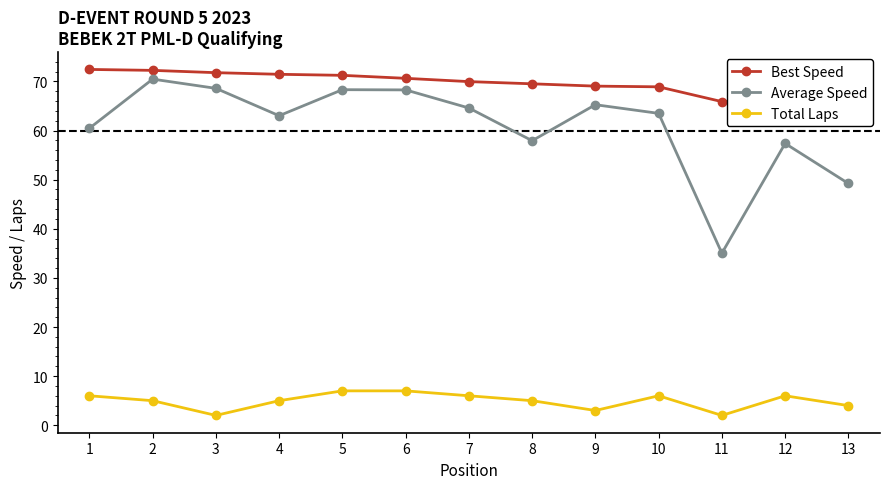

Reading left to right, extract all data points from this chart.

Best Speed: 1=72.4	2=72.2	3=71.8	4=71.4	5=71.2	6=70.6	7=70.0	8=69.5	9=69.0	10=68.9	11=65.9	12=65.6	13=65.0
Average Speed: 1=60.5	2=70.5	3=68.6	4=63.0	5=68.3	6=68.3	7=64.6	8=57.9	9=65.3	10=63.5	11=35.0	12=57.4	13=49.2
Total Laps: 1=6.0	2=5.0	3=2.0	4=5.0	5=7.0	6=7.0	7=6.0	8=5.0	9=3.0	10=6.0	11=2.0	12=6.0	13=4.0